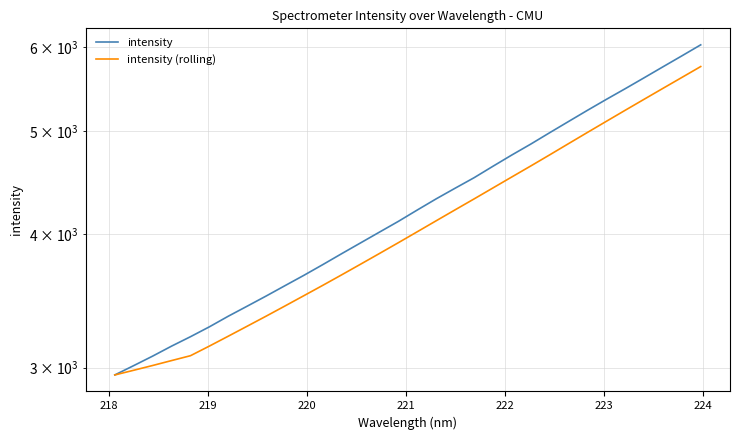

Is this an area chart (filled region under the line)?

No